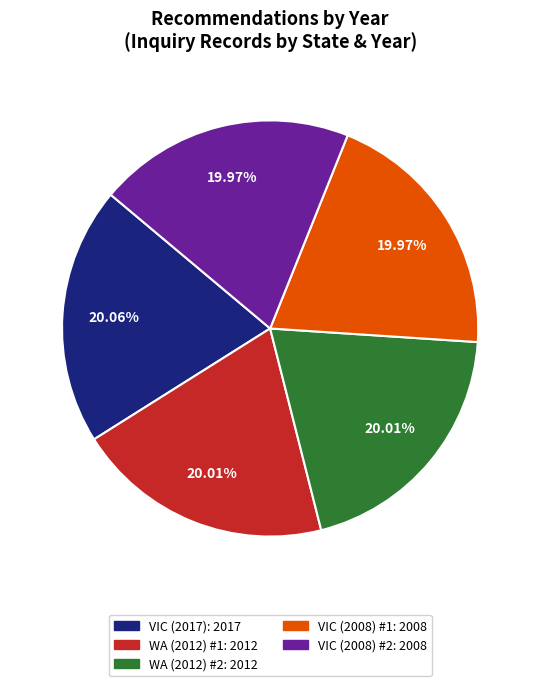

Does any single category account for the majority?

No